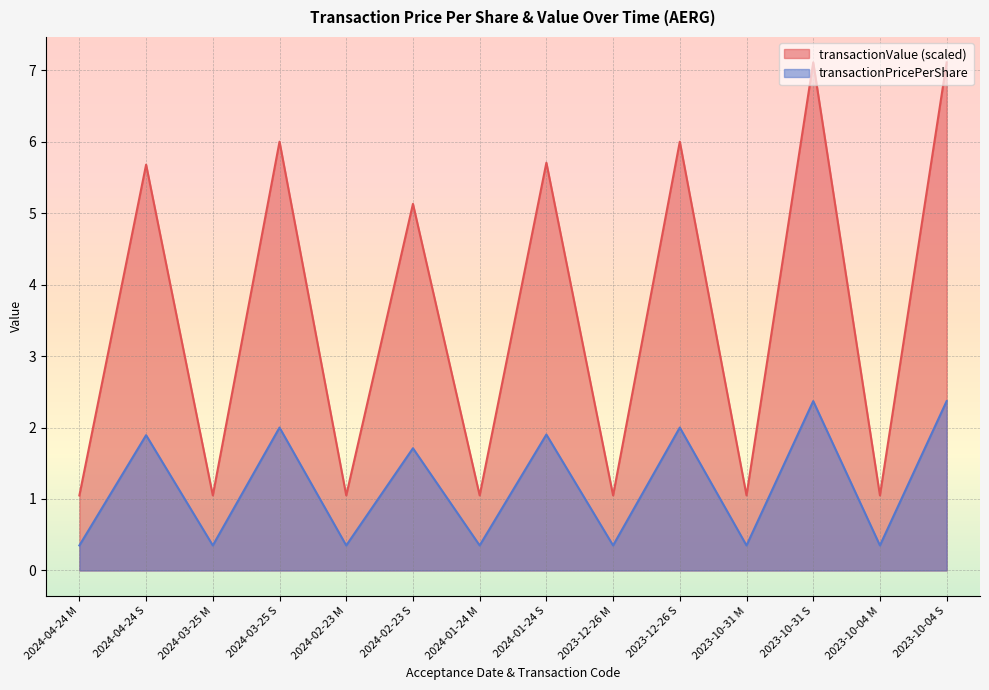

Between 2024-02-23 M and 2023-10-31 S, which series saw the biggest shift?

transactionValue (scaled)